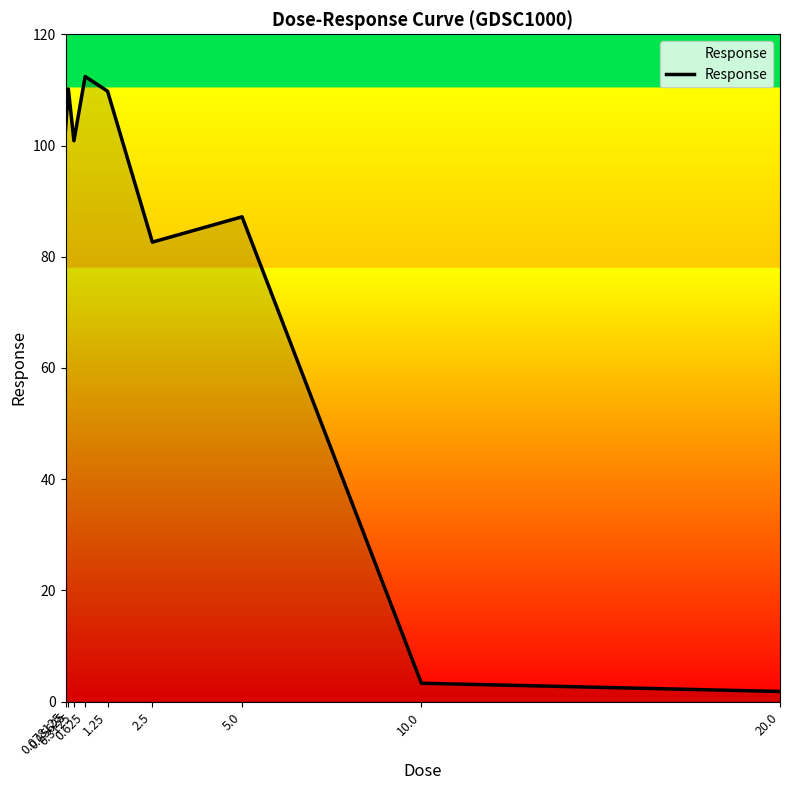

How many lines are shown in the chart?

1